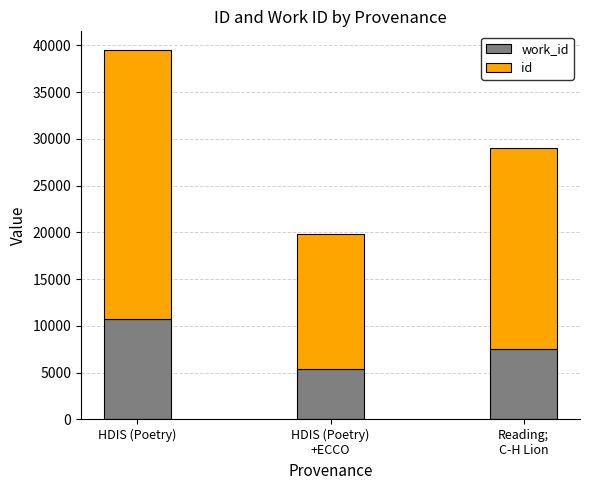

At which category is the sum across all series the highest?

HDIS (Poetry)